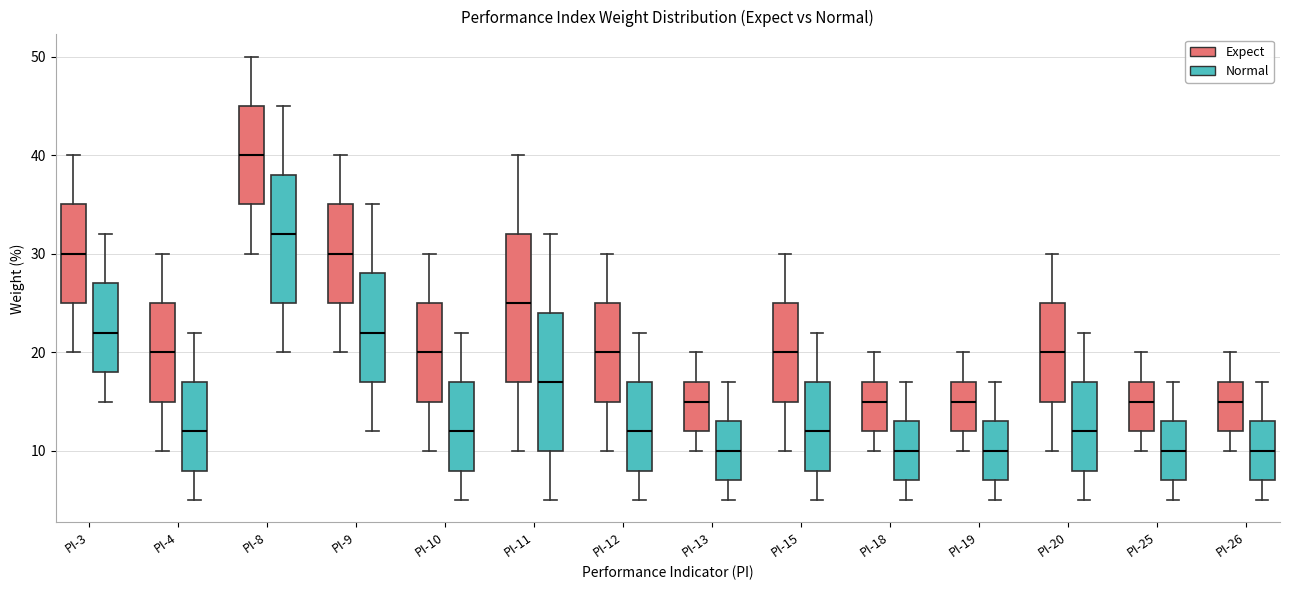

Reading left to right, read every box against the y-axis: the position of its median line, the range the box covers, and the ends of its whiskers. The values are not printed on the chart, so give them approximately, as read against the axis.

PI-3 (Expect): median 30, box 25 to 35, whiskers 20 to 40
PI-3 (Normal): median 22, box 18 to 27, whiskers 15 to 32
PI-4 (Expect): median 20, box 15 to 25, whiskers 10 to 30
PI-4 (Normal): median 12, box 8 to 17, whiskers 5 to 22
PI-8 (Expect): median 40, box 35 to 45, whiskers 30 to 50
PI-8 (Normal): median 32, box 25 to 38, whiskers 20 to 45
PI-9 (Expect): median 30, box 25 to 35, whiskers 20 to 40
PI-9 (Normal): median 22, box 17 to 28, whiskers 12 to 35
PI-10 (Expect): median 20, box 15 to 25, whiskers 10 to 30
PI-10 (Normal): median 12, box 8 to 17, whiskers 5 to 22
PI-11 (Expect): median 25, box 17 to 32, whiskers 10 to 40
PI-11 (Normal): median 17, box 10 to 24, whiskers 5 to 32
PI-12 (Expect): median 20, box 15 to 25, whiskers 10 to 30
PI-12 (Normal): median 12, box 8 to 17, whiskers 5 to 22
PI-13 (Expect): median 15, box 12 to 17, whiskers 10 to 20
PI-13 (Normal): median 10, box 7 to 13, whiskers 5 to 17
PI-15 (Expect): median 20, box 15 to 25, whiskers 10 to 30
PI-15 (Normal): median 12, box 8 to 17, whiskers 5 to 22
PI-18 (Expect): median 15, box 12 to 17, whiskers 10 to 20
PI-18 (Normal): median 10, box 7 to 13, whiskers 5 to 17
PI-19 (Expect): median 15, box 12 to 17, whiskers 10 to 20
PI-19 (Normal): median 10, box 7 to 13, whiskers 5 to 17
PI-20 (Expect): median 20, box 15 to 25, whiskers 10 to 30
PI-20 (Normal): median 12, box 8 to 17, whiskers 5 to 22
PI-25 (Expect): median 15, box 12 to 17, whiskers 10 to 20
PI-25 (Normal): median 10, box 7 to 13, whiskers 5 to 17
PI-26 (Expect): median 15, box 12 to 17, whiskers 10 to 20
PI-26 (Normal): median 10, box 7 to 13, whiskers 5 to 17